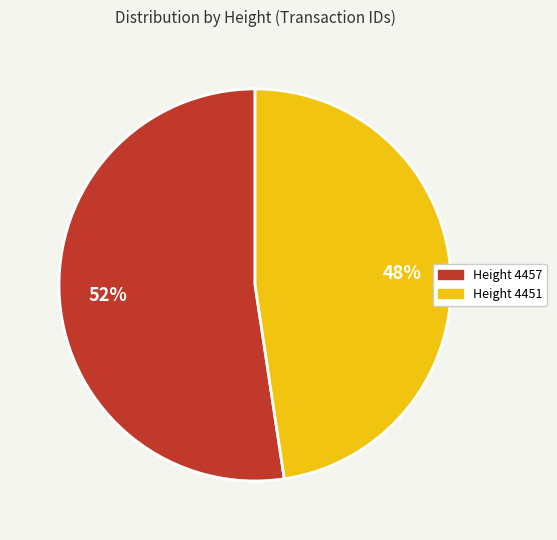

How many segments does this pie chart have?

2